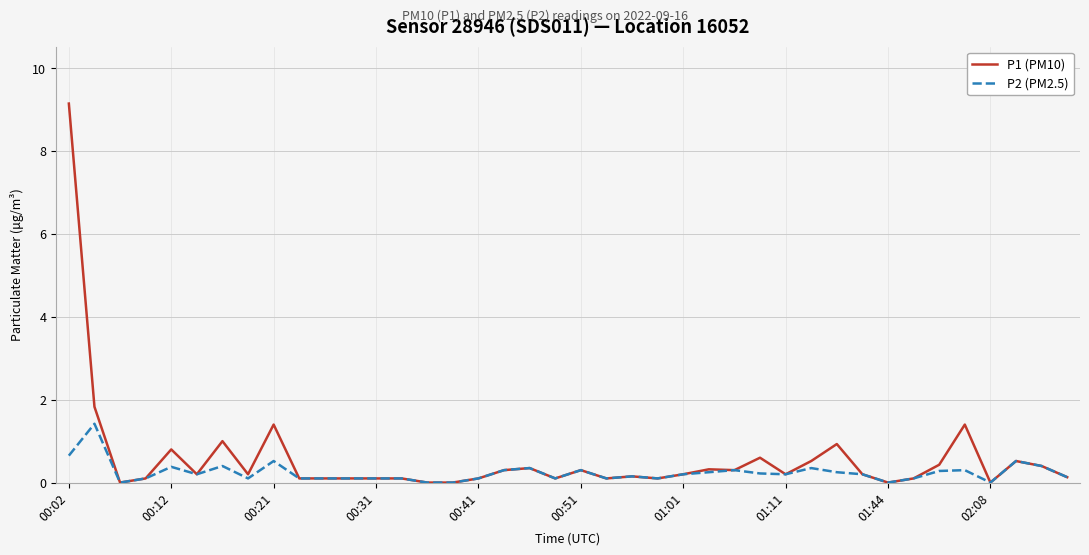

At how many categories does at least one series exceed 2?

1